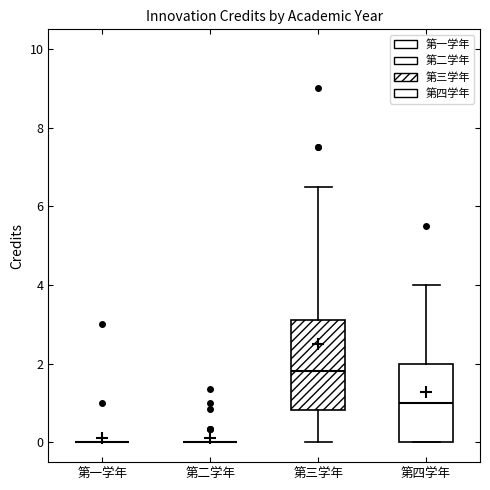

Reading left to right, read every box against the y-axis: the position of its median line, the range the box covers, and the ends of its whiskers. The values are not printed on the chart, so give them approximately, as read against the axis.

第一学年: box collapsed to a line at 0.0, whiskers 0.0 to 0.0
第二学年: box collapsed to a line at 0.0, whiskers 0.0 to 0.0
第三学年: median 1.8, box 0.8 to 3.2, whiskers 0.0 to 6.6
第四学年: median 1.0, box 0.0 to 2.0, whiskers 0.0 to 4.0